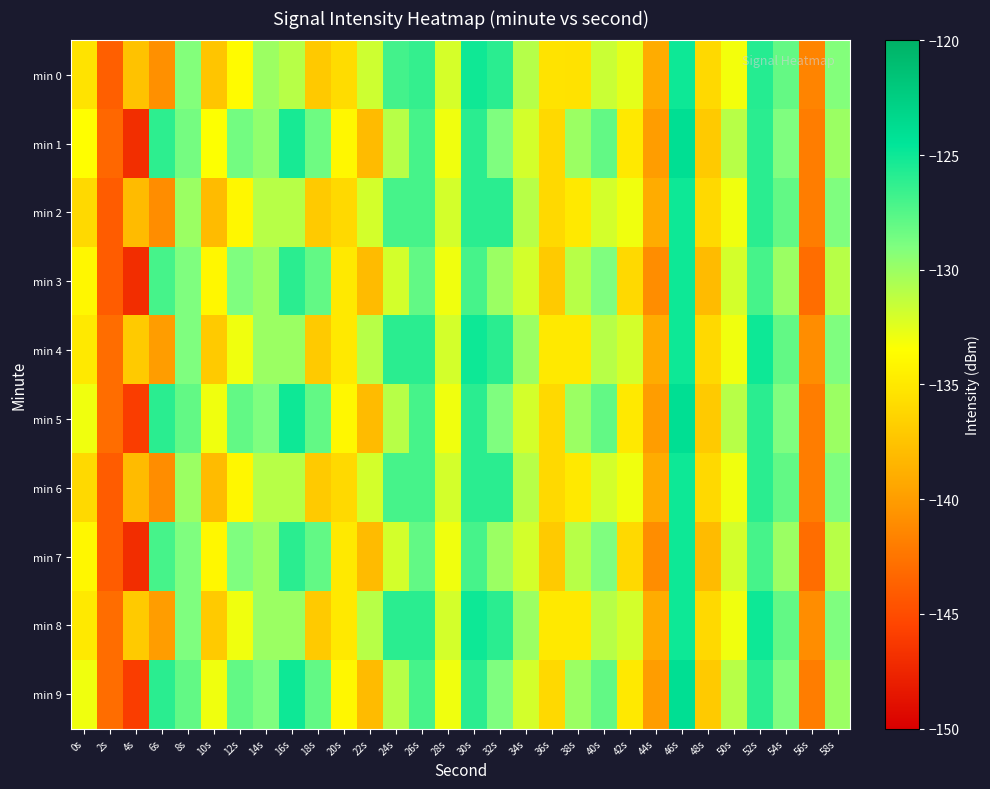

Which label corresponds to the smallest value in the chart?

4s